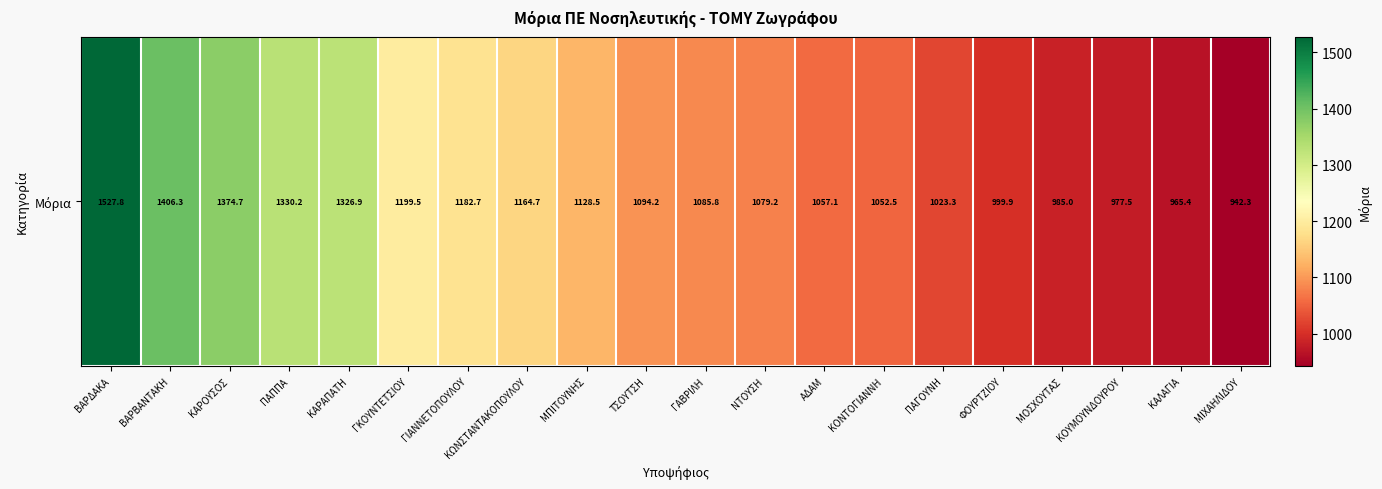

What value does the data have at ΒΑΡΒΑΝΤΑΚΗ?

1406.3